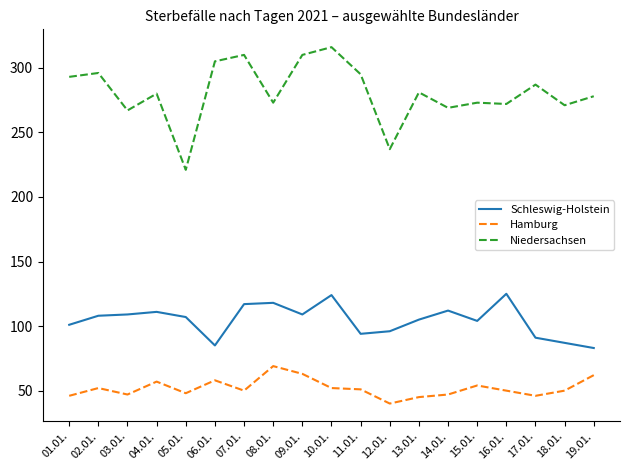

What is the approximate value of Niedersachsen at 18.01., to the nearest 5?

270